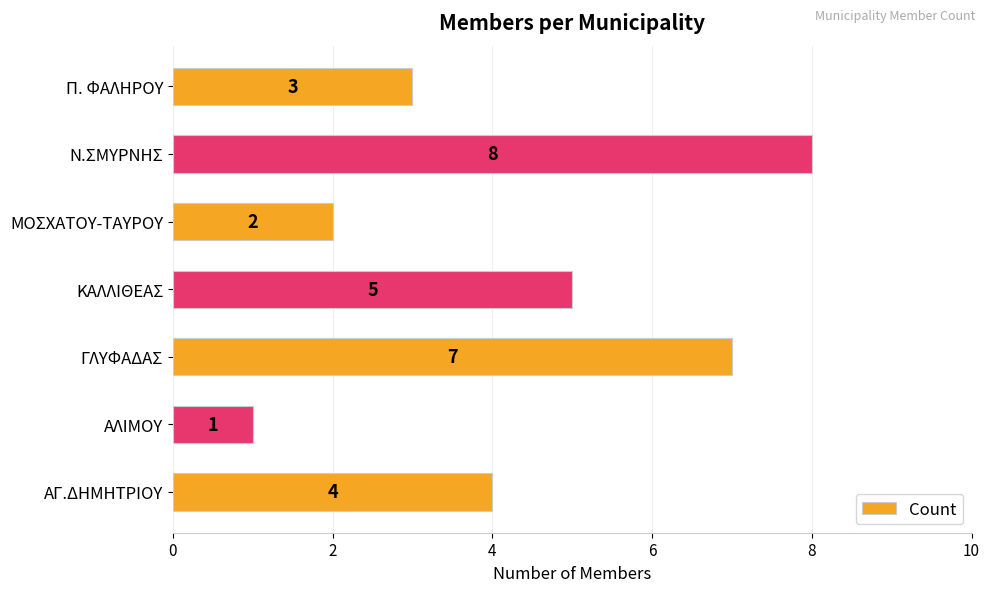

How many bars are there in total?

7